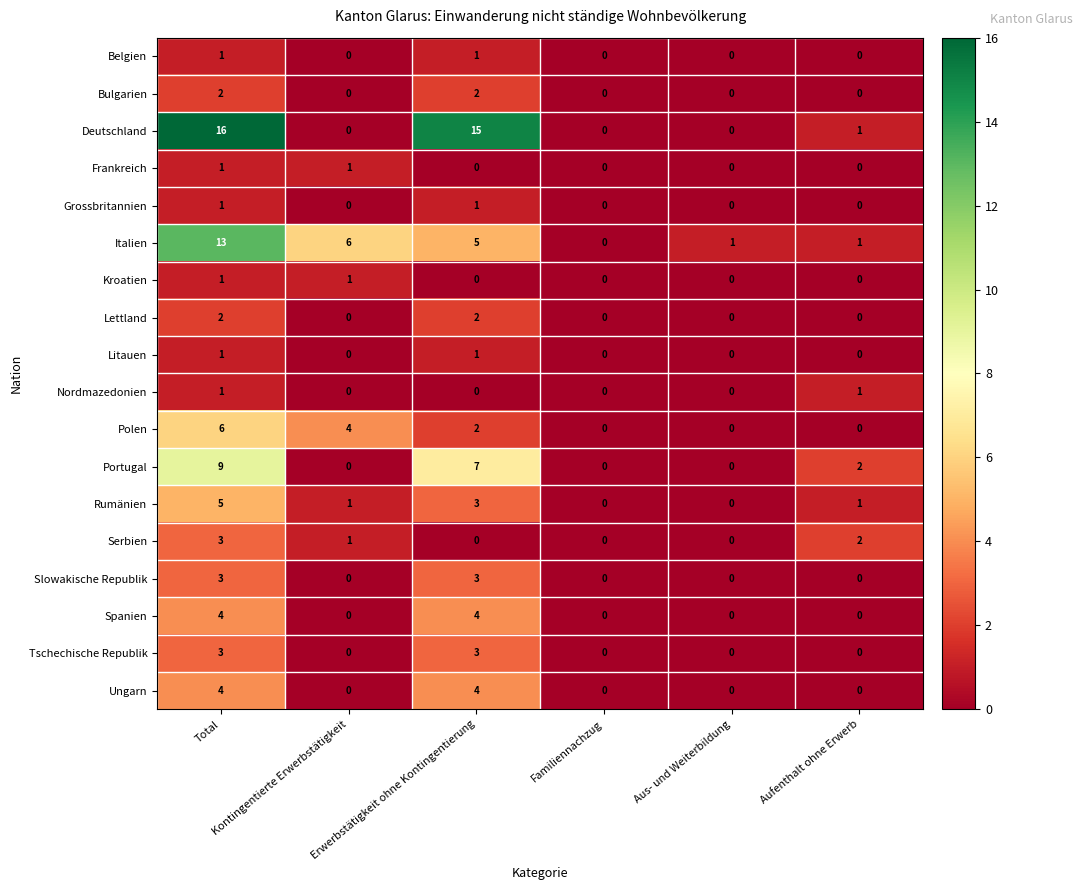

Which series has the widest spread of values?

Deutschland